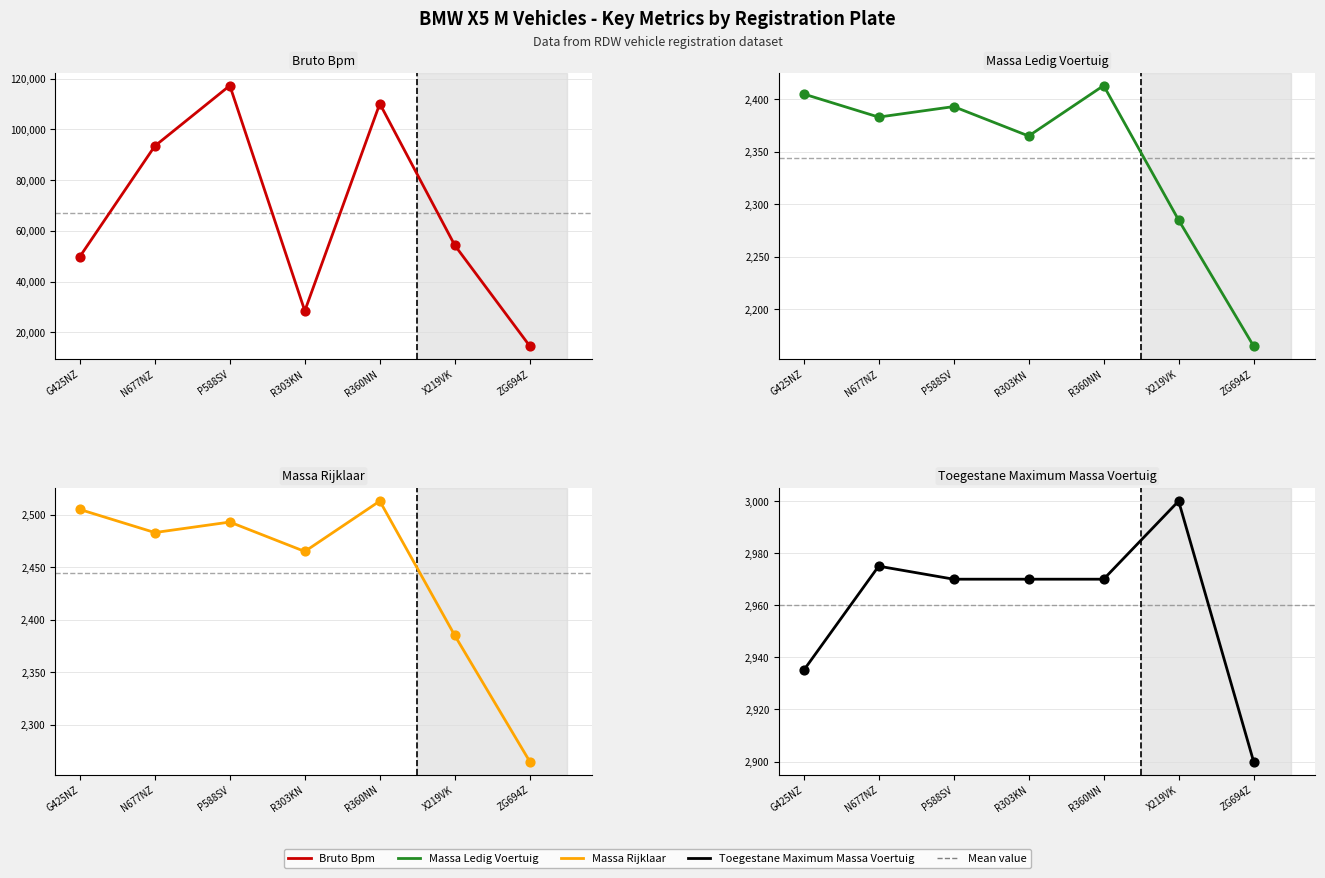

Which series reaches the maximum Y coordinate?

bruto_bpm